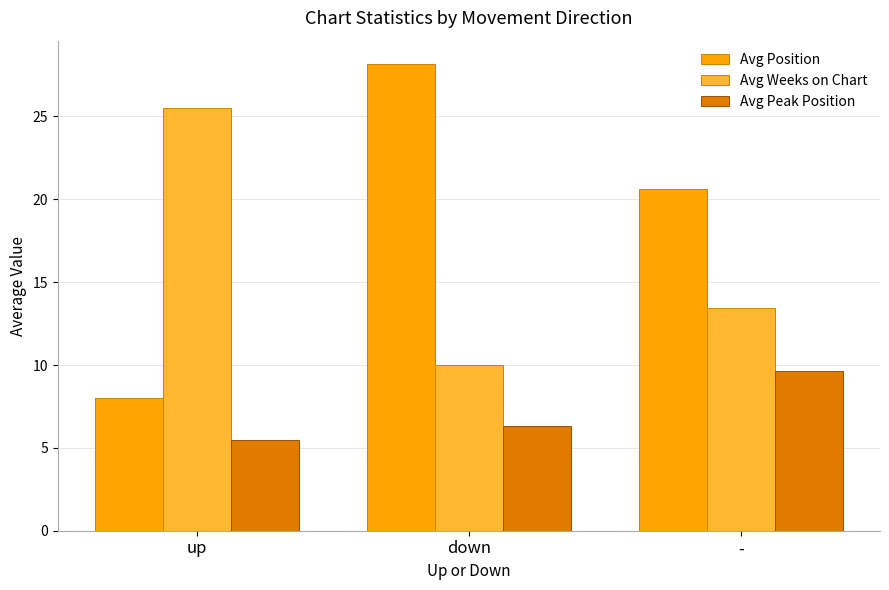

How many bars are there in total?

9